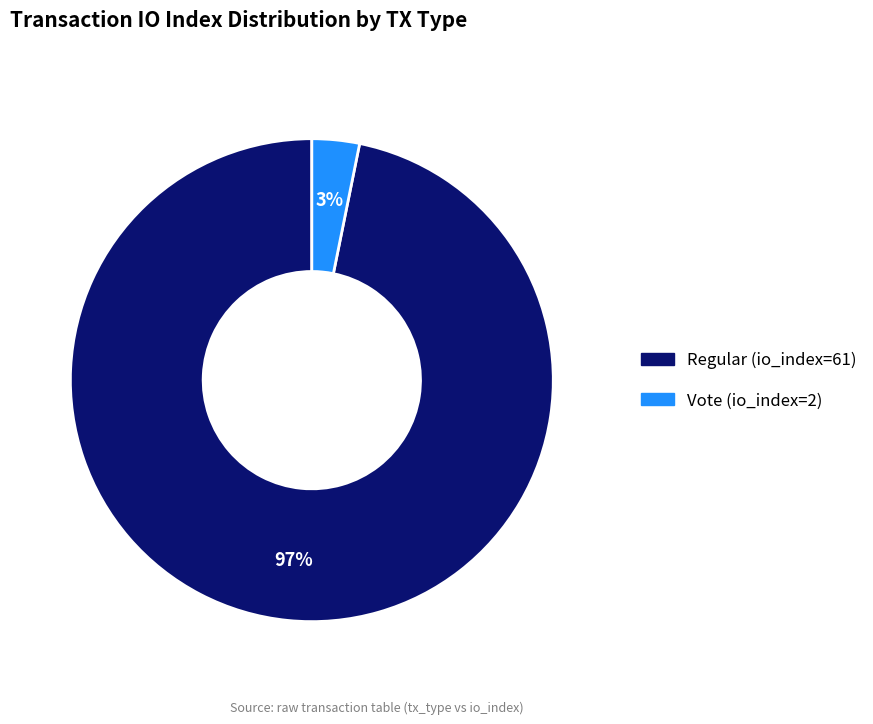

How many slices are in this pie chart?

2